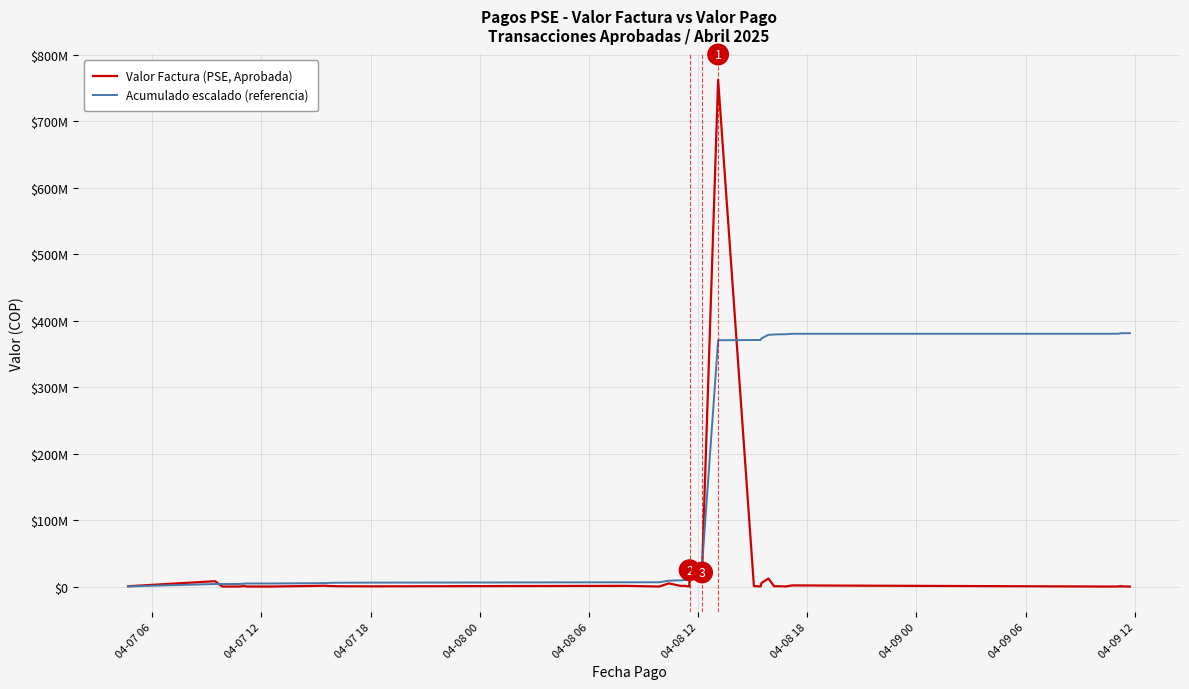

True or false: Valor Factura (PSE, Aprobada) and Acumulado escalado (referencia) intersect in this chart.

True